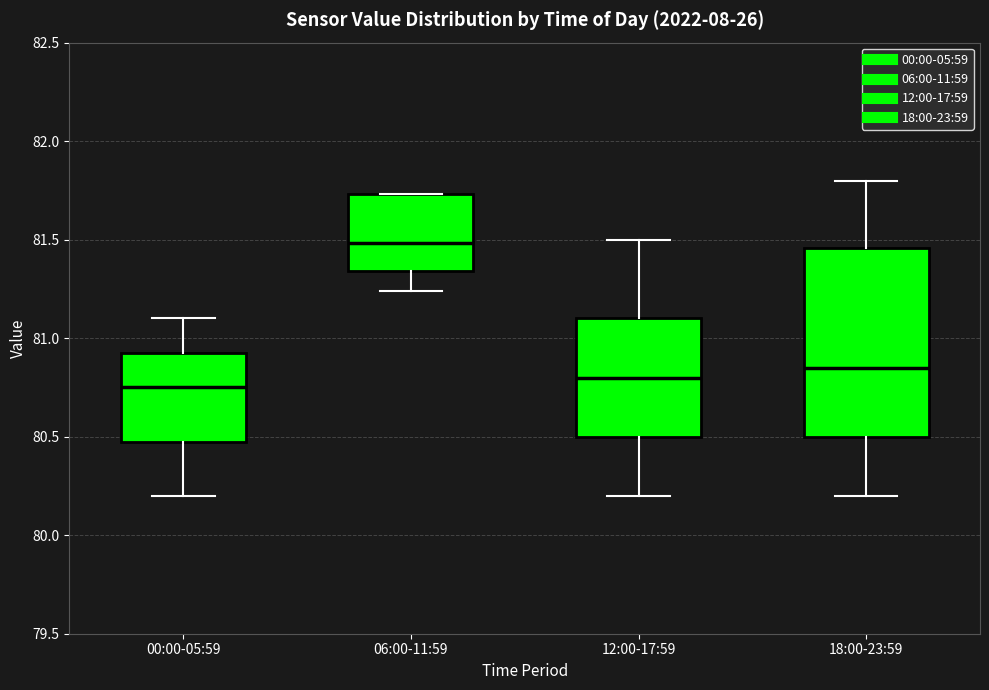

Reading left to right, transcribe this box plot: for each box, give where its median line is, the range the box spans, and where its two whiskers end, as read against the y-axis. The values are not printed on the chart, so give them approximately, as read against the axis.

00:00-05:59: median 80.75, box 80.50 to 80.95, whiskers 80.20 to 81.10
06:00-11:59: median 81.50, box 81.35 to 81.75, whiskers 81.25 to 81.75
12:00-17:59: median 80.80, box 80.50 to 81.10, whiskers 80.20 to 81.50
18:00-23:59: median 80.85, box 80.50 to 81.45, whiskers 80.20 to 81.80